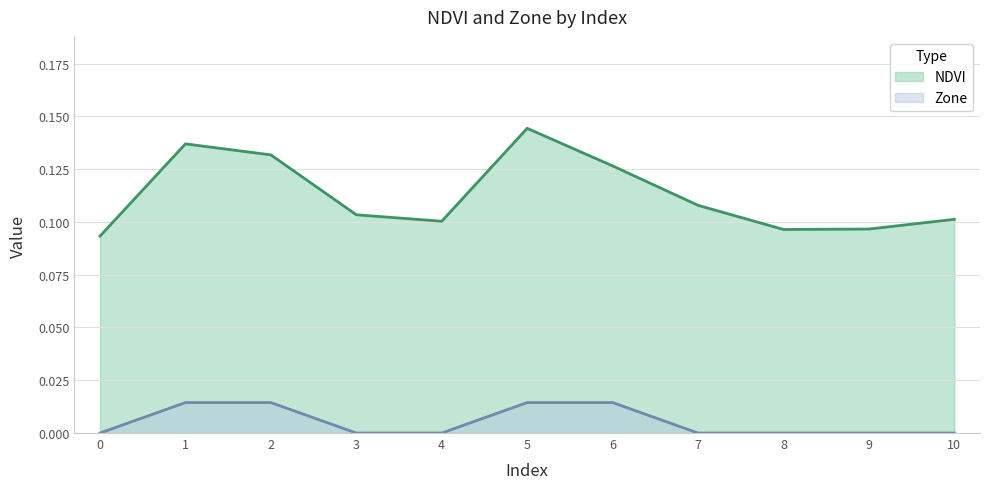

What is the difference between the highest and lowest values at 4?

0.1